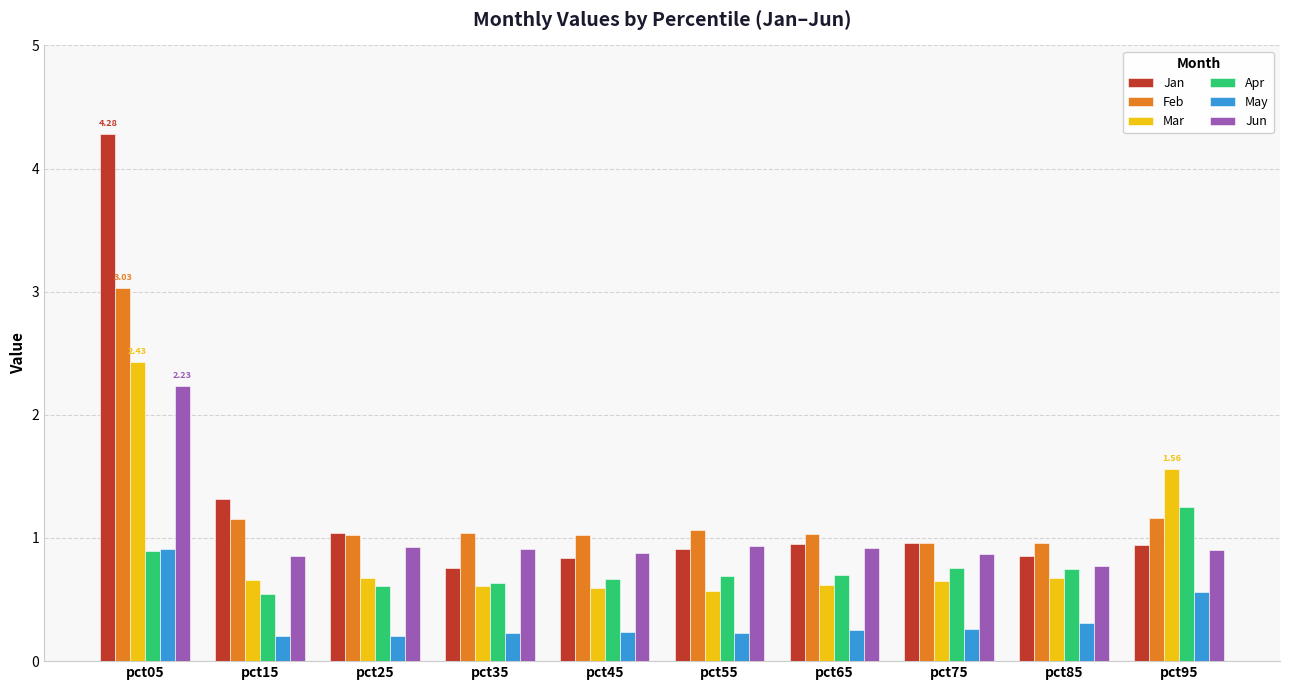

Which series has the largest total across all categories?

Jan